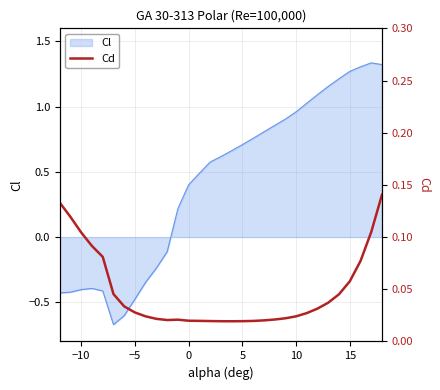

Is it true that the value at 8 is 0.0?

False